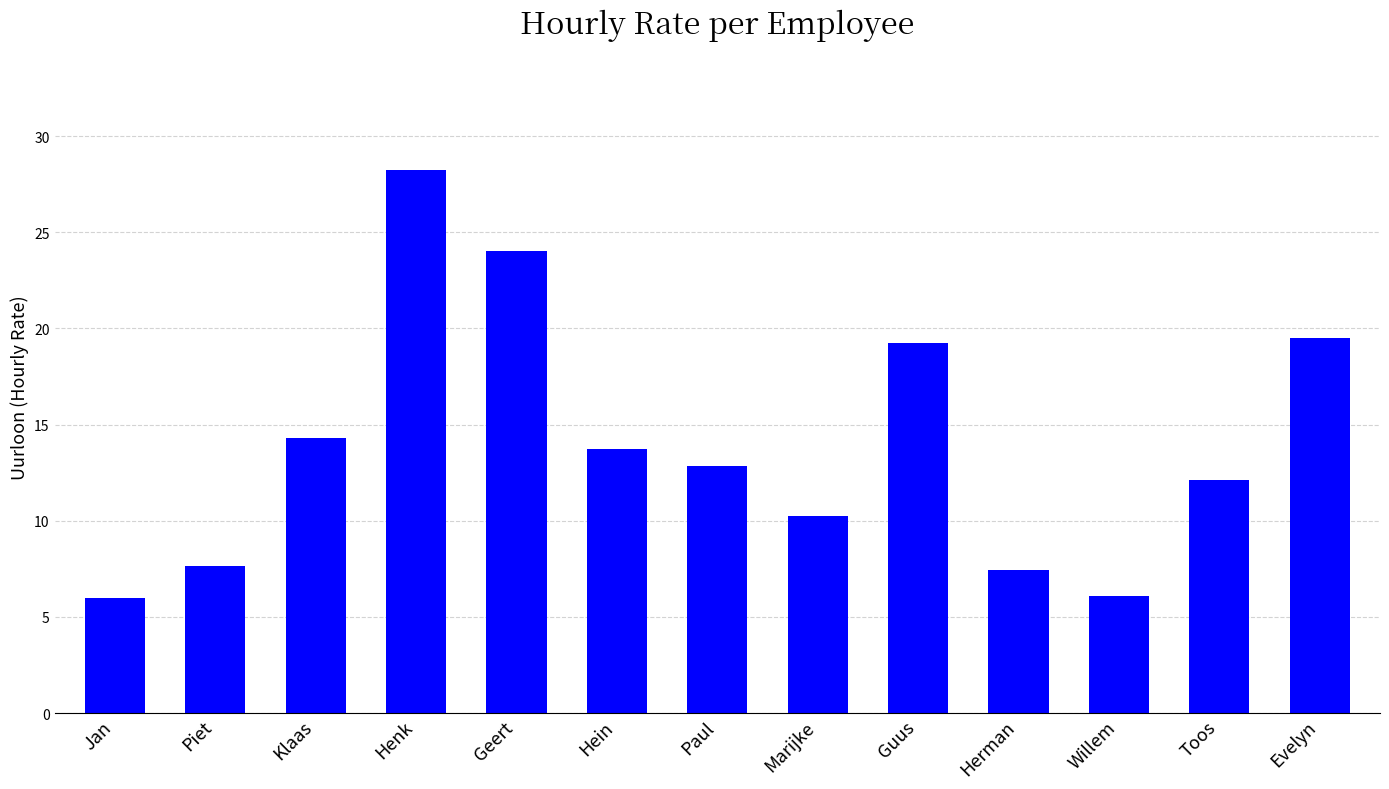

What is the minimum value shown in the chart?

6.0